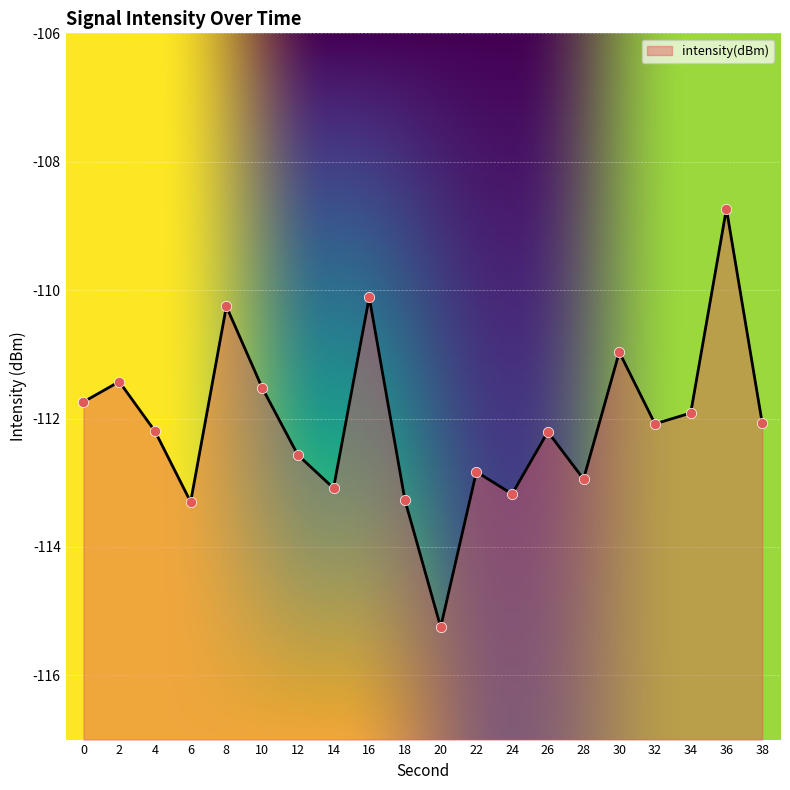

Which has a higher value, 36 or 10?

36